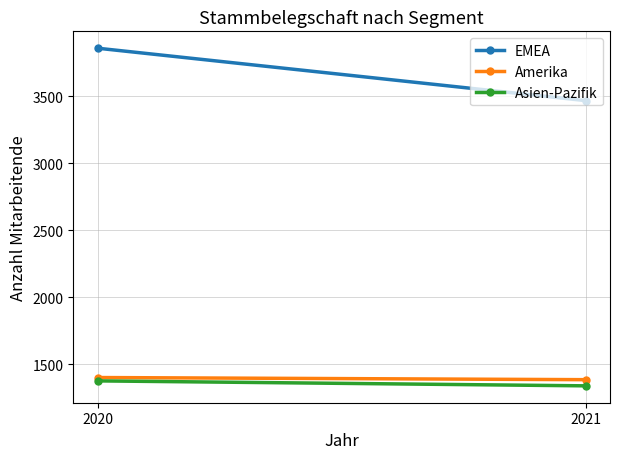

What is the value of the Amerika point at the 1st from the left?

1401